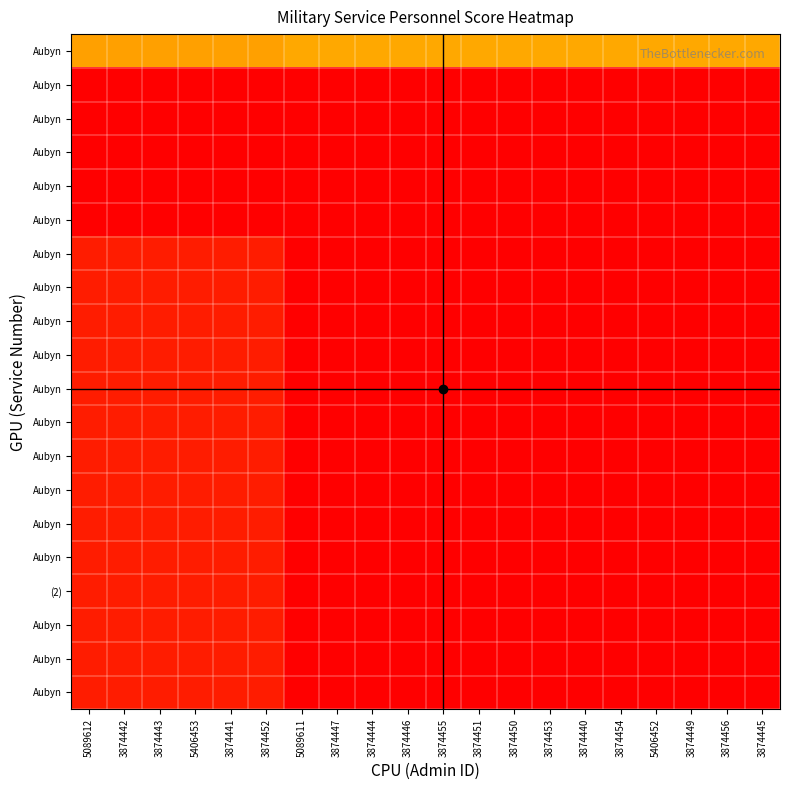

At which category does the chart reach its peak across all series?

5089611